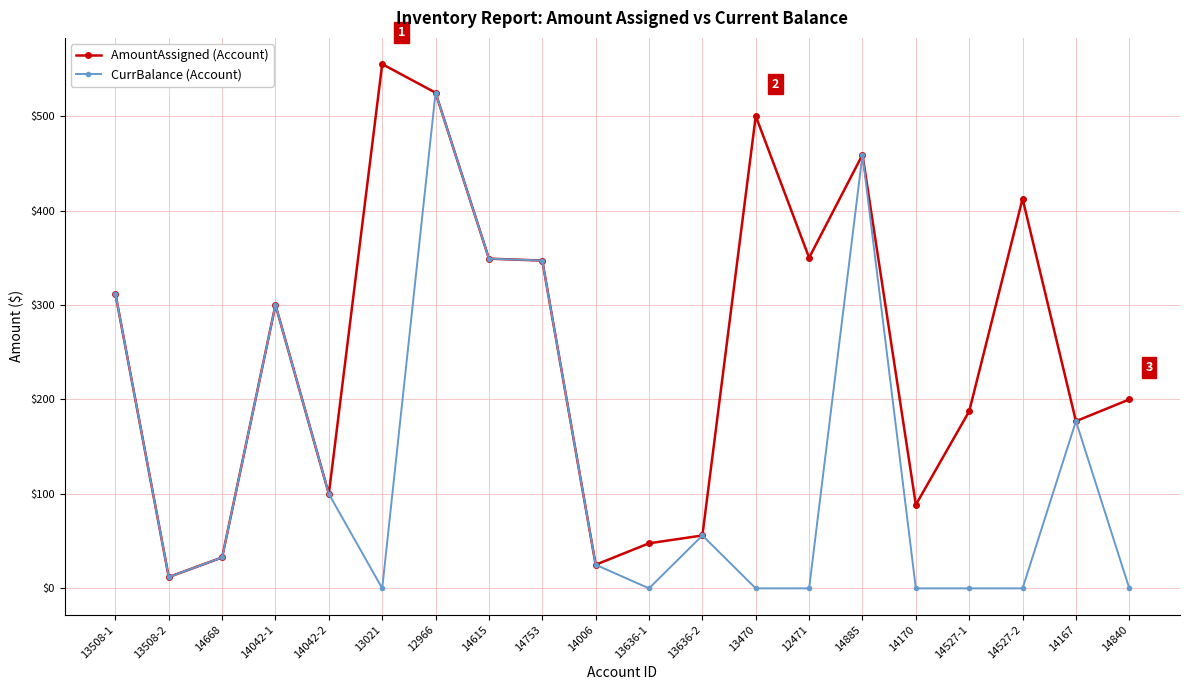

Rank the series by their average value, from lowest to highest.

CurrBalance (Account), AmountAssigned (Account)